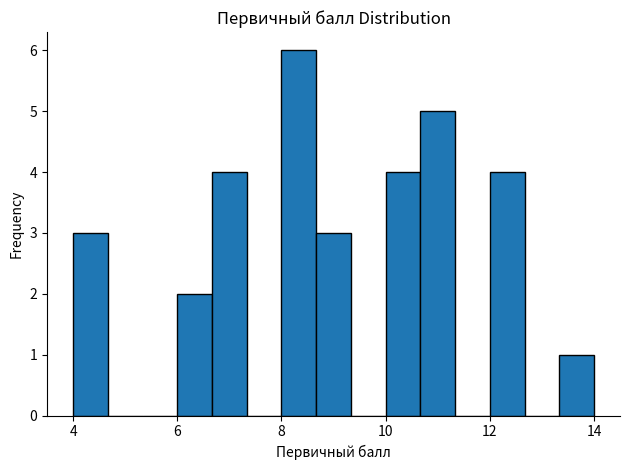

Read against the x-axis, roughly where is the centre of the tallest bar?

8.4